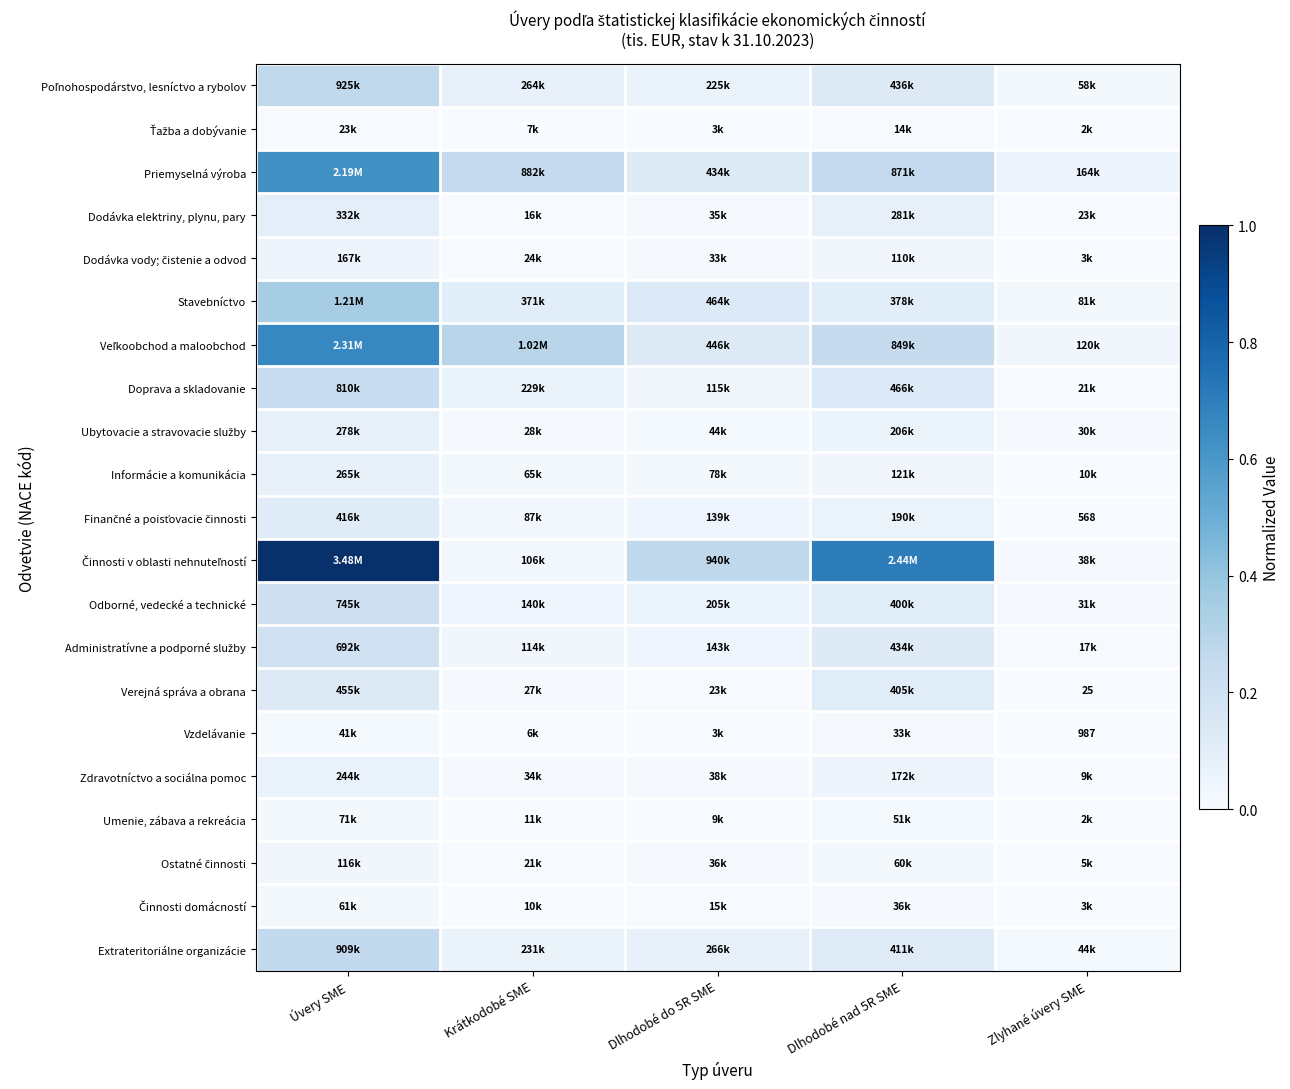

At which label is Odborné, vedecké a technické closest to 0?

Zlyhané úvery SME